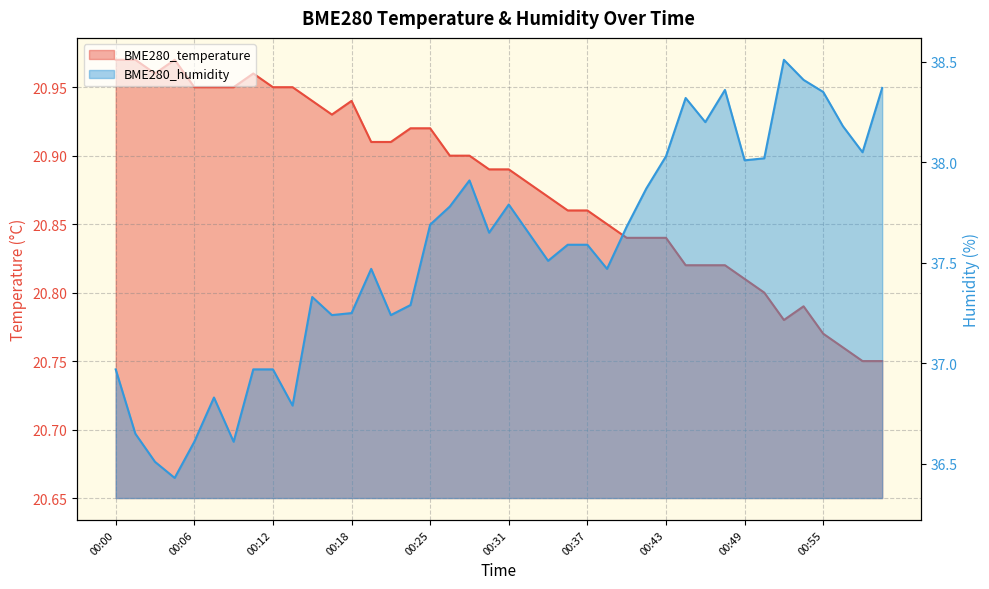

List the series in order of their overall mean, lowest first.

BME280_temperature, BME280_humidity